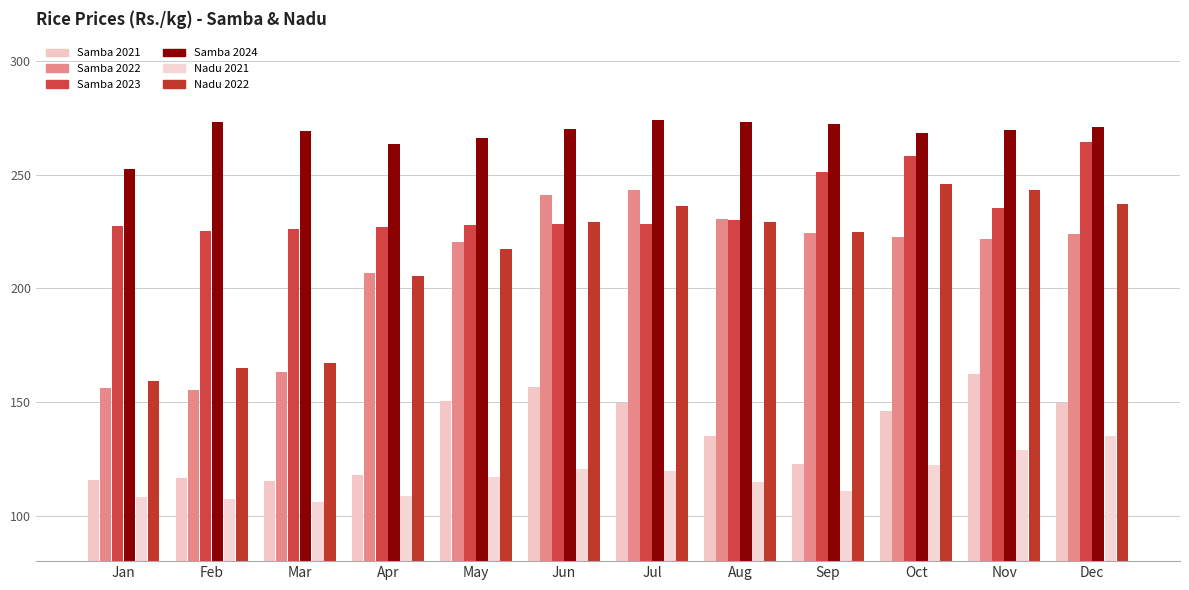

How many bars are there in each group?

6